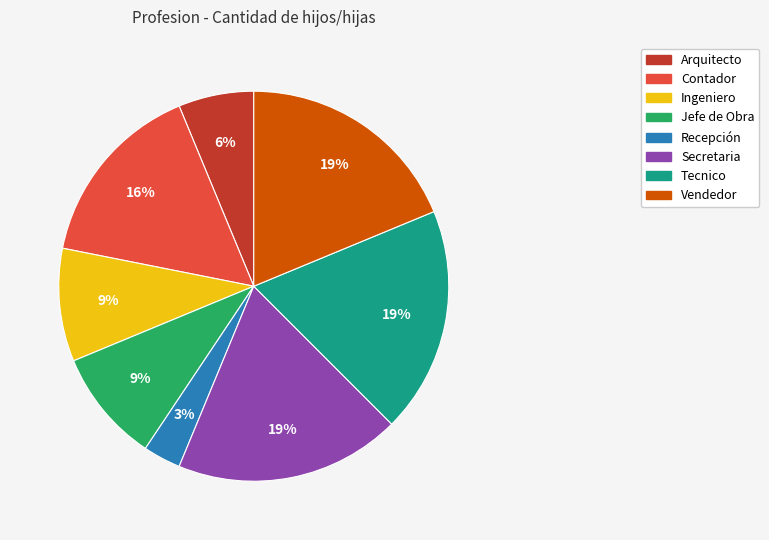

To the nearest percent, what is the average slice percentage?

12%